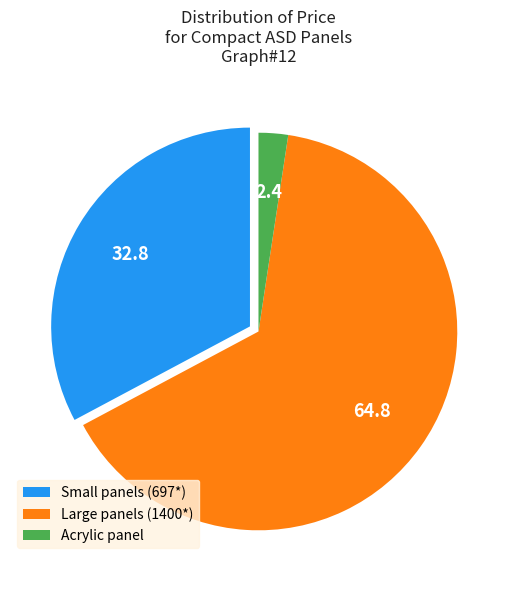

Between Acrylic panel and Large panels (1400*), which is larger?

Large panels (1400*)